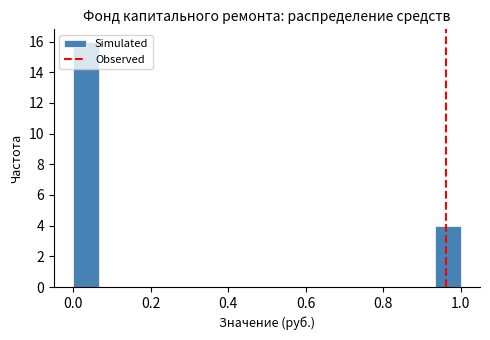

Read against the x-axis, roughly where is the centre of the tallest bar?

0.04